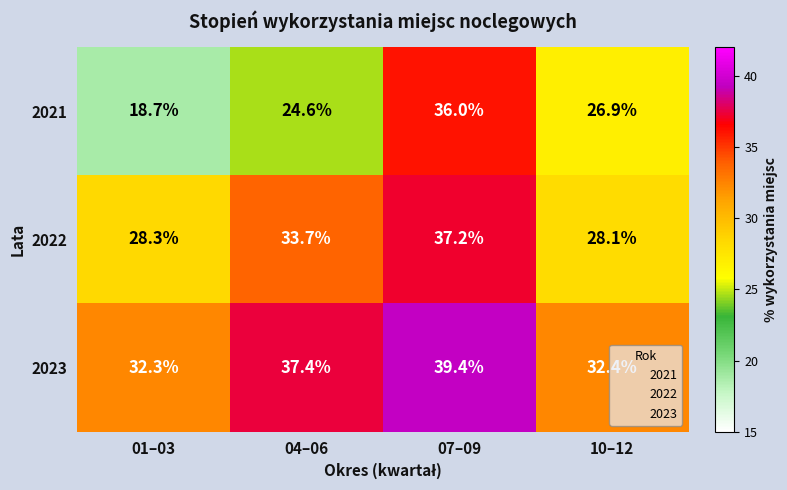

Rank the series by their maximum value, from lowest to highest.

2021, 2022, 2023